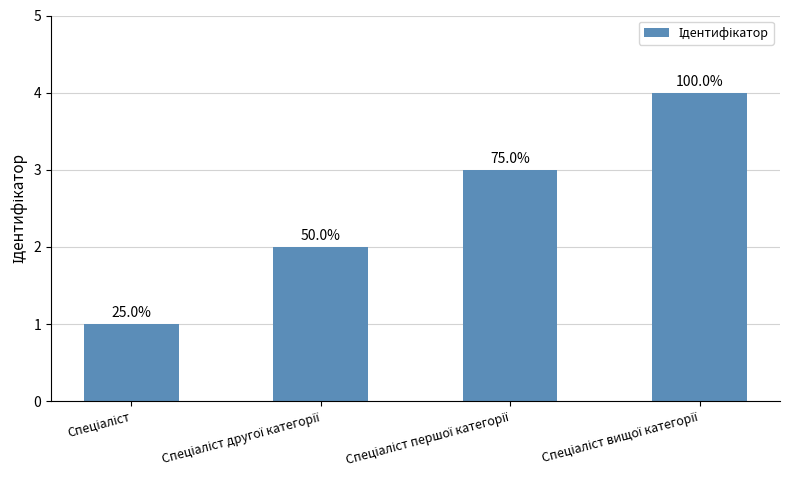

Which label corresponds to the largest value in the chart?

Спеціаліст вищої категорії